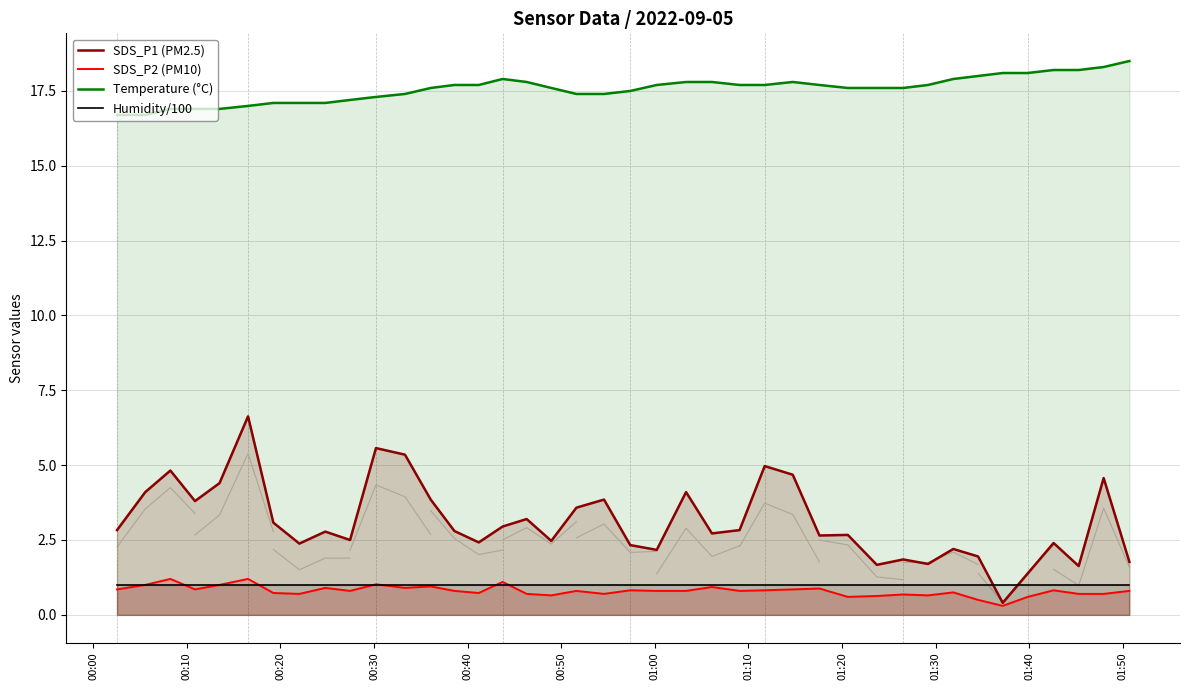

True or false: Temperature (°C) and SDS_P1 (PM2.5) intersect in this chart.

False